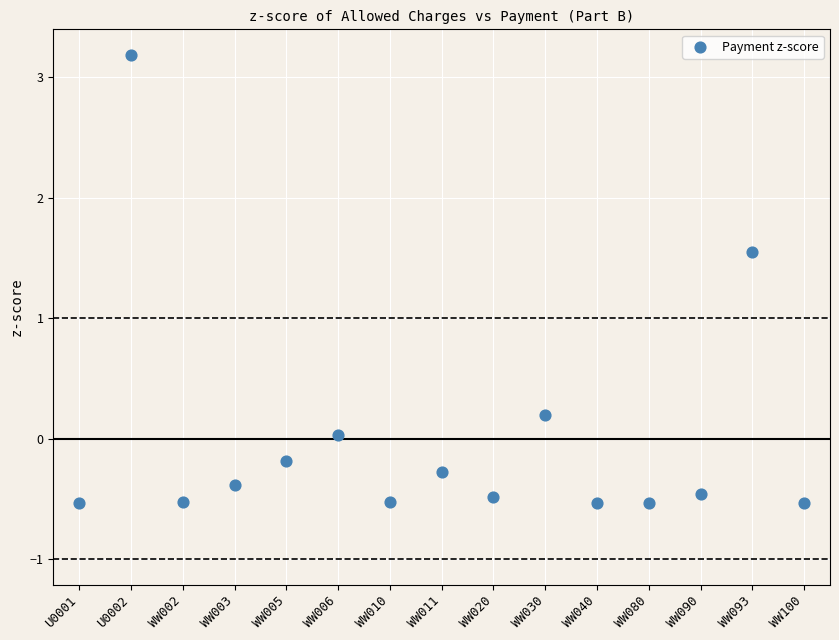

What is the range of Y values (max minus min)?

3.7